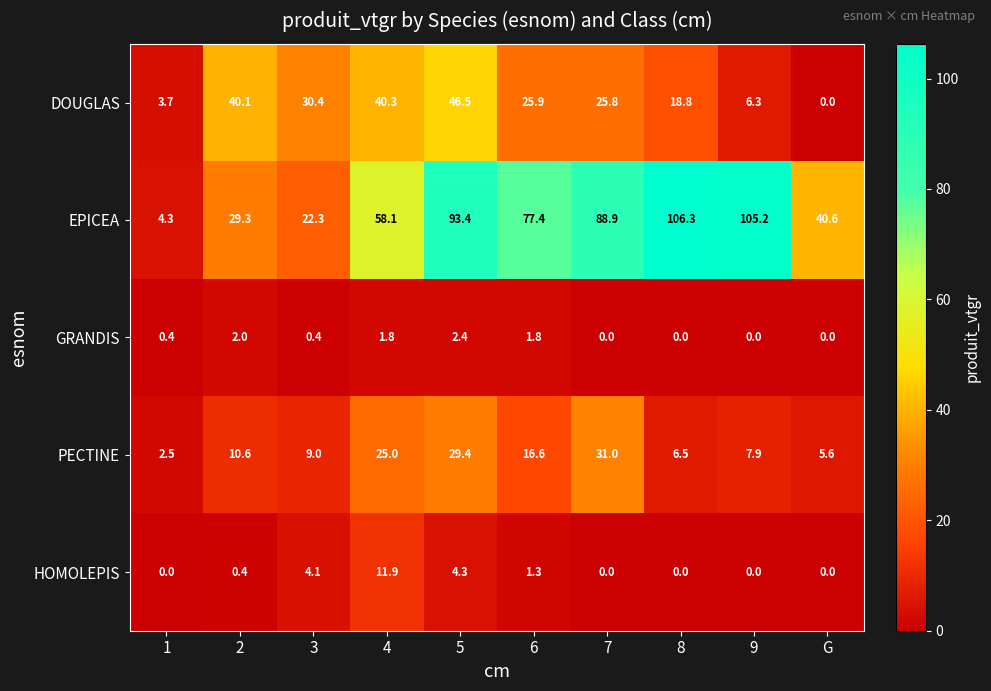

What is the total value across all series at 2?

82.4